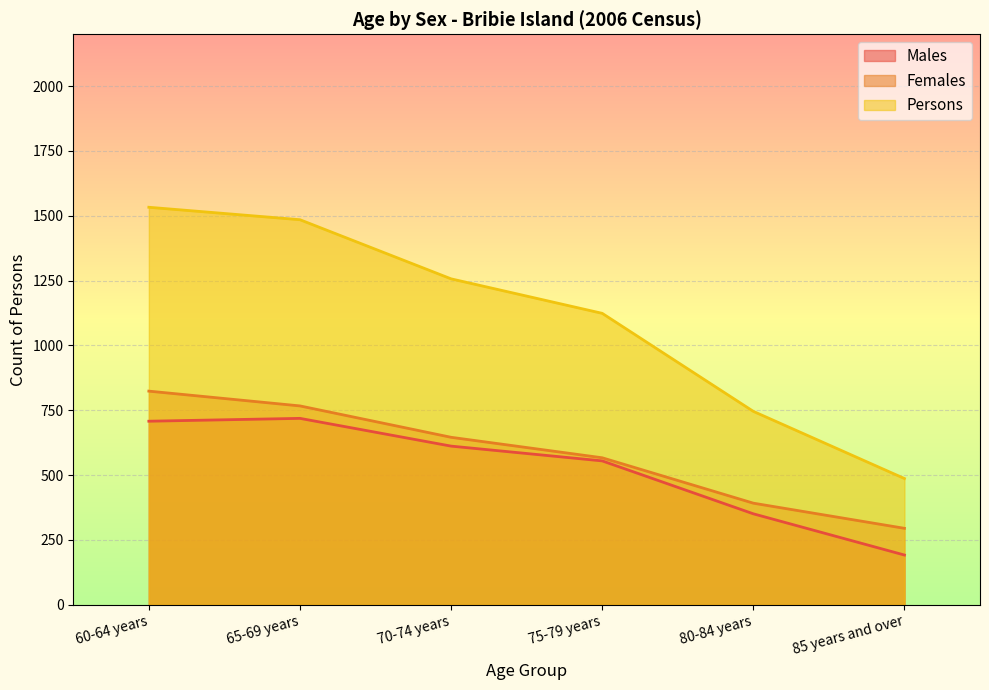

What is the spread (max minus min) of values at 85 years and over?

295